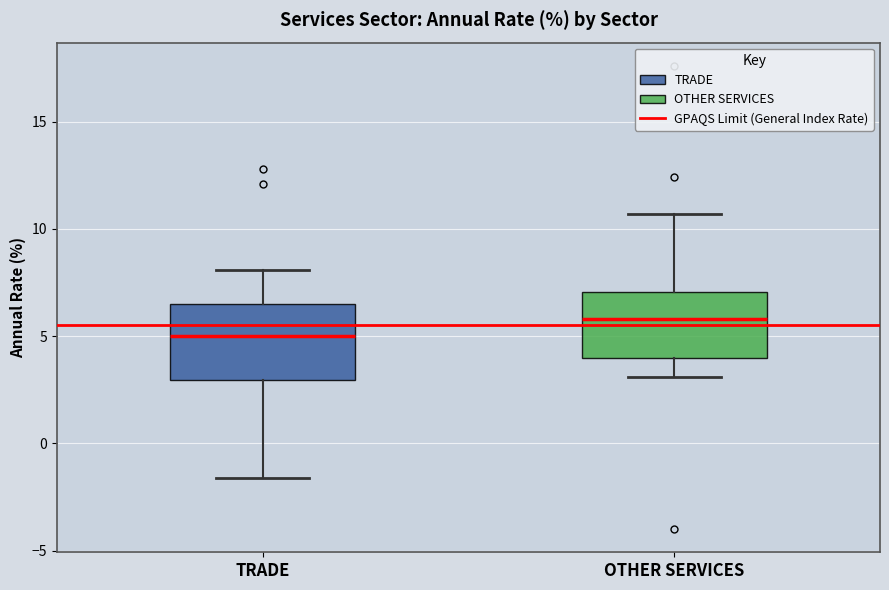

Reading left to right, read every box against the y-axis: the position of its median line, the range the box covers, and the ends of its whiskers. The values are not printed on the chart, so give them approximately, as read against the axis.

TRADE: median 5.0, box 3.0 to 6.5, whiskers -1.5 to 8.0
OTHER SERVICES: median 6.0, box 4.0 to 7.0, whiskers 3.0 to 10.5